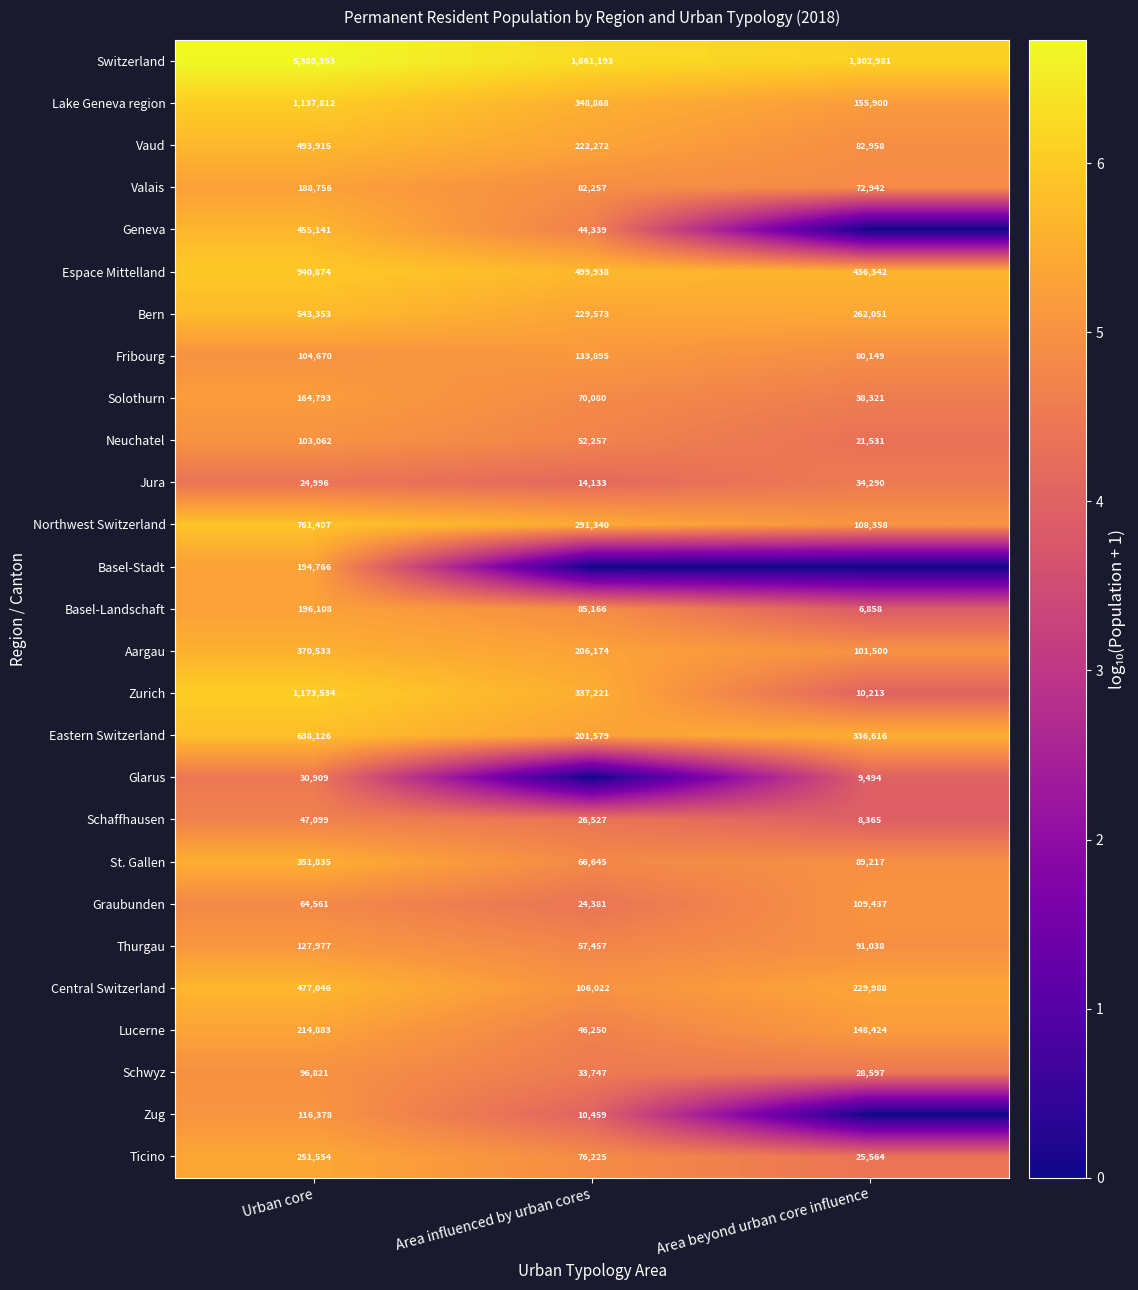

How many distinct data groups are displayed?

27